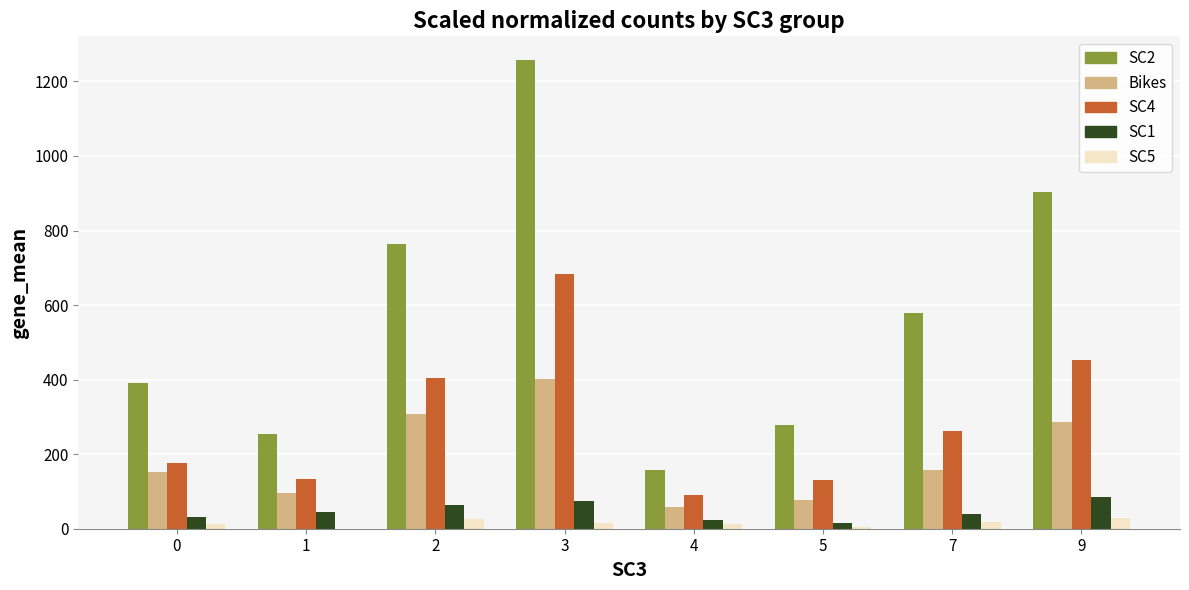

How many groups of bars are there?

8